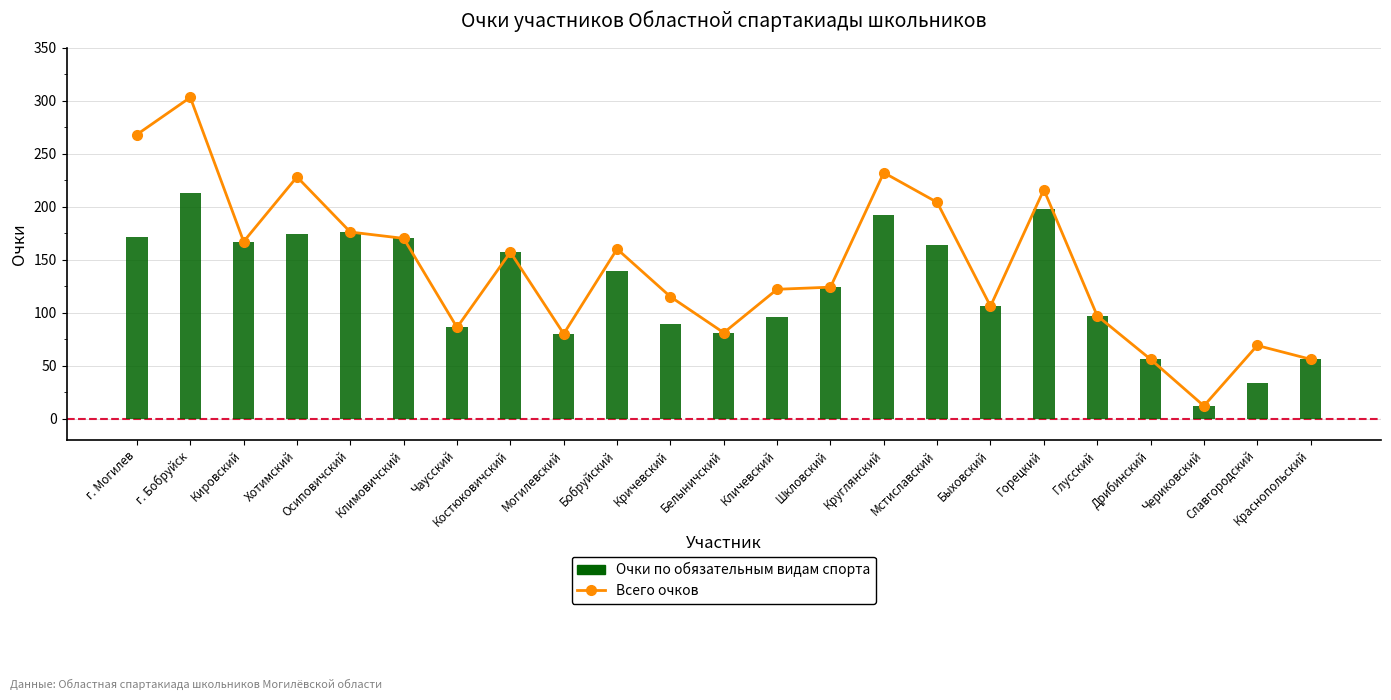

Which series changed the most between Кричевский and Славгородский?

Очки по обязательным видам спорта